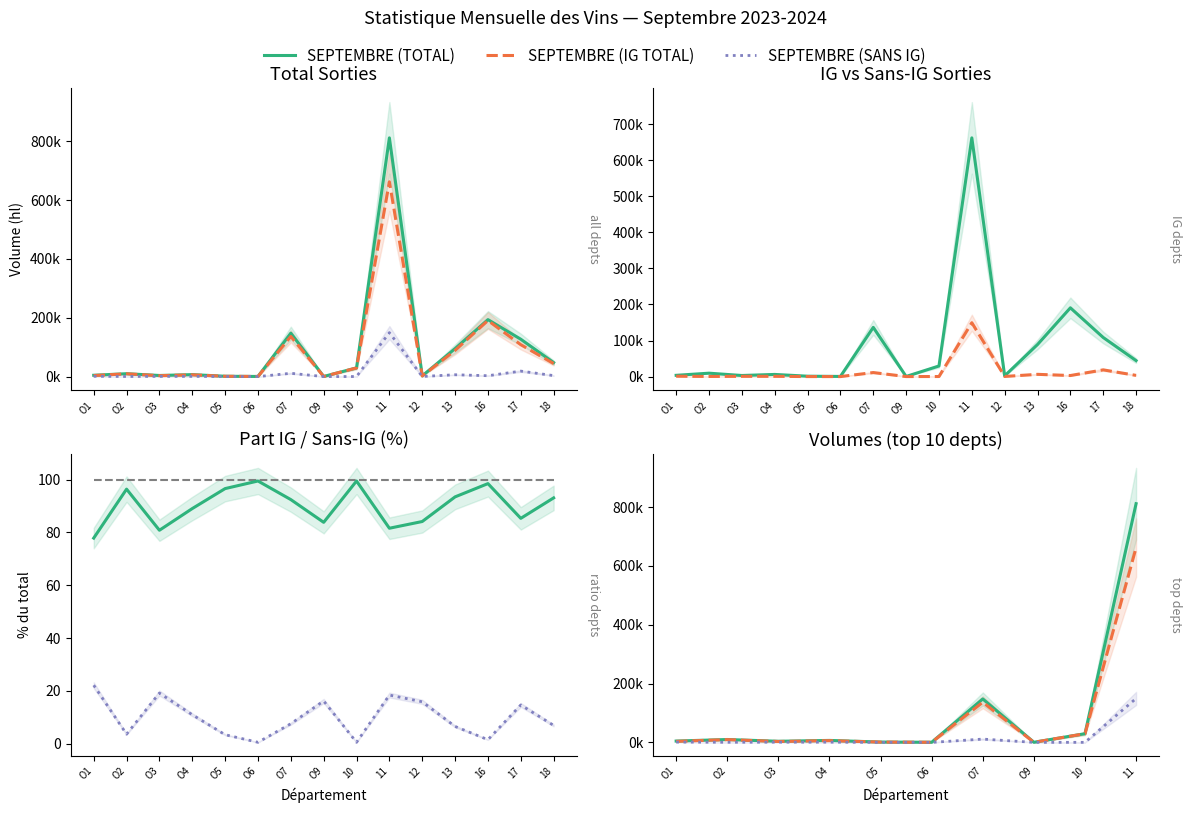

How many values in the SEPTEMBRE (SANS IG) series are below 731?

7